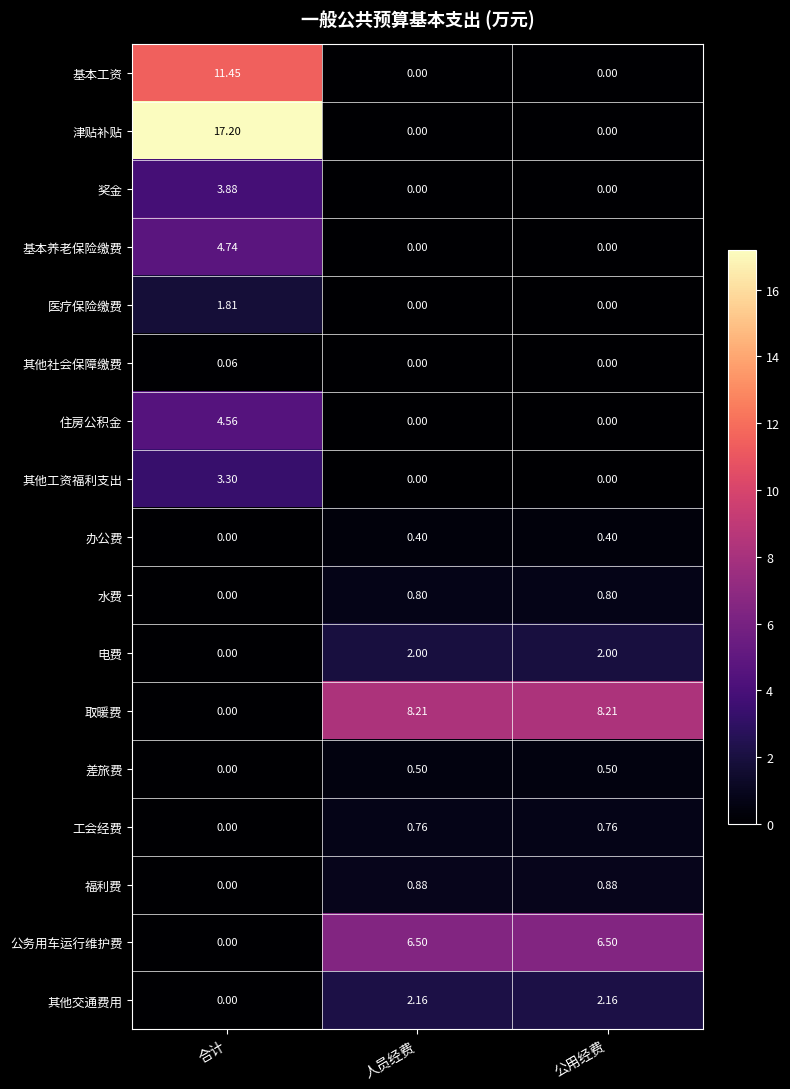

Which label corresponds to the largest value in the chart?

合计